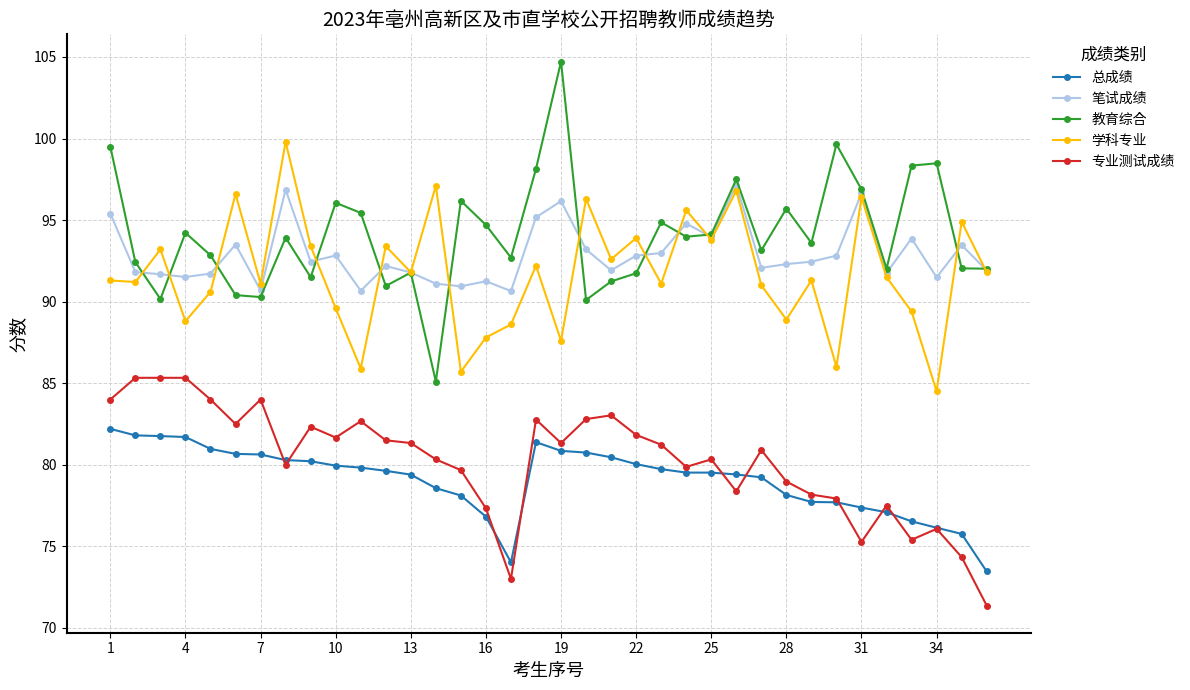

True or false: 学科专业 and 总成绩 intersect in this chart.

False